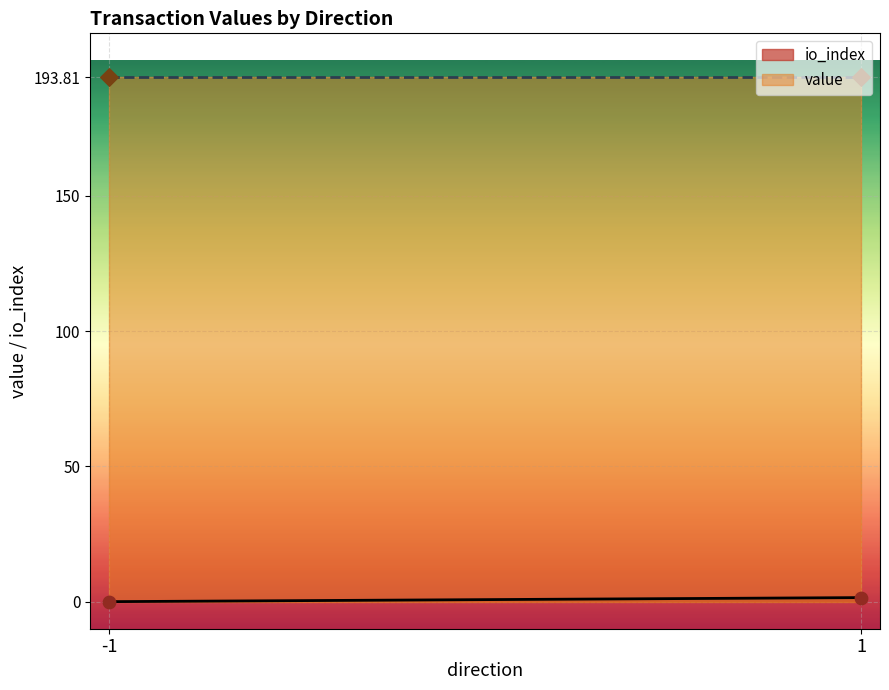

What are all the series names shown in the legend?

io_index, value